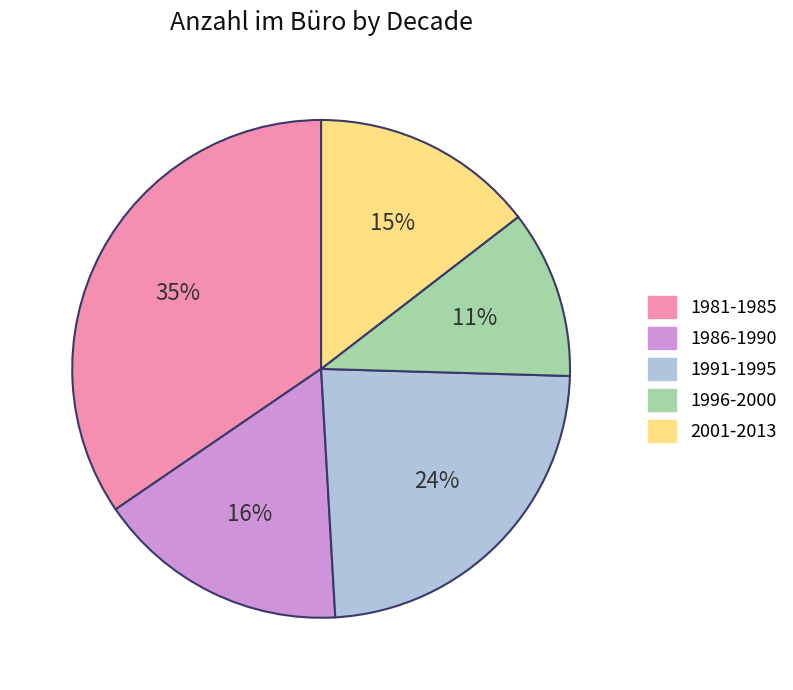

Combined, do 2001-2013 and 1986-1990 account for over 50%?

No